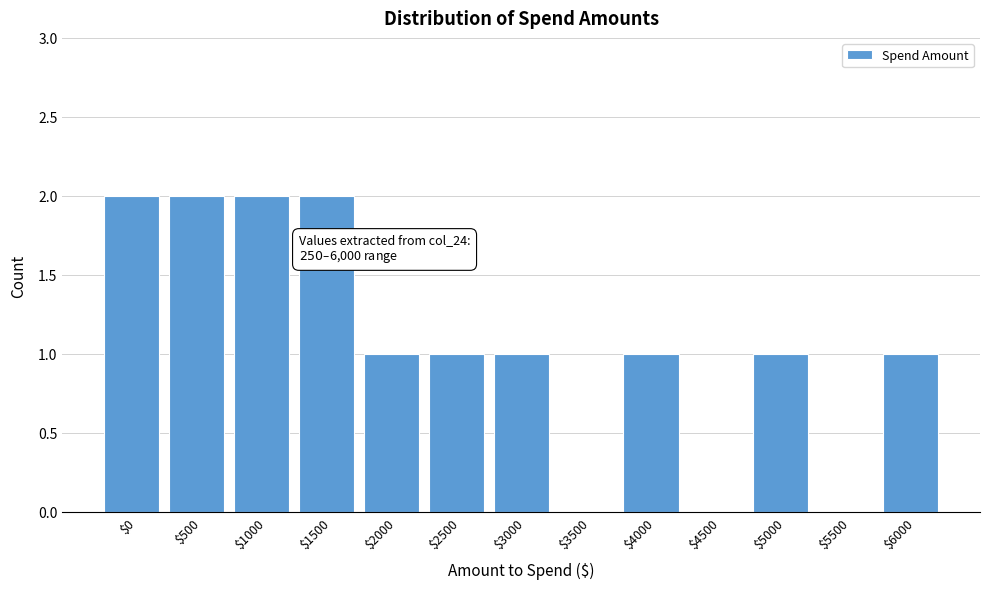

What is the sum of all values?

14